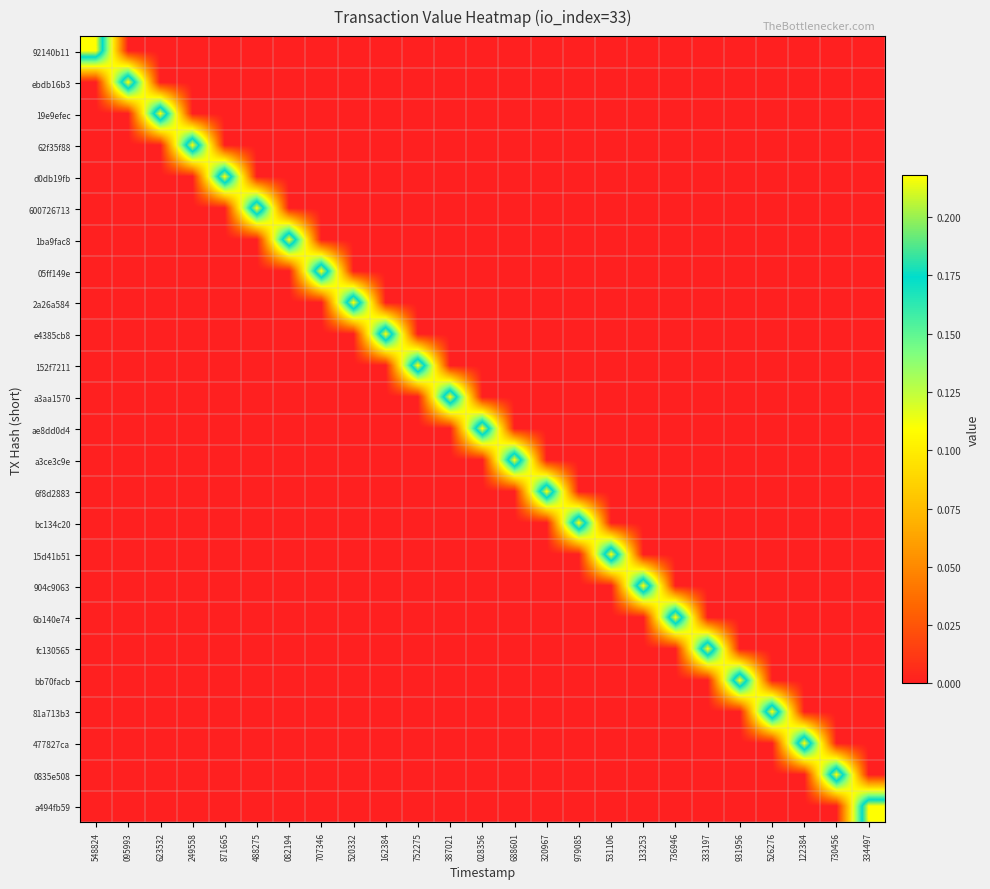

Reading left to right, what are all the values shown in this chart?

92140b11: 548824=0.2	095993=0.0	623532=0.0	249558=0.0	871665=0.0	488275=0.0	082194=0.0	707346=0.0	520332=0.0	162384=0.0	752275=0.0	387021=0.0	028356=0.0	688601=0.0	320967=0.0	979085=0.0	531106=0.0	133253=0.0	736946=0.0	333197=0.0	931956=0.0	526276=0.0	122384=0.0	730456=0.0	334497=0.0
ebdb16b3: 548824=0.0	095993=0.2	623532=0.0	249558=0.0	871665=0.0	488275=0.0	082194=0.0	707346=0.0	520332=0.0	162384=0.0	752275=0.0	387021=0.0	028356=0.0	688601=0.0	320967=0.0	979085=0.0	531106=0.0	133253=0.0	736946=0.0	333197=0.0	931956=0.0	526276=0.0	122384=0.0	730456=0.0	334497=0.0
19e9efec: 548824=0.0	095993=0.0	623532=0.2	249558=0.0	871665=0.0	488275=0.0	082194=0.0	707346=0.0	520332=0.0	162384=0.0	752275=0.0	387021=0.0	028356=0.0	688601=0.0	320967=0.0	979085=0.0	531106=0.0	133253=0.0	736946=0.0	333197=0.0	931956=0.0	526276=0.0	122384=0.0	730456=0.0	334497=0.0
62f35f88: 548824=0.0	095993=0.0	623532=0.0	249558=0.2	871665=0.0	488275=0.0	082194=0.0	707346=0.0	520332=0.0	162384=0.0	752275=0.0	387021=0.0	028356=0.0	688601=0.0	320967=0.0	979085=0.0	531106=0.0	133253=0.0	736946=0.0	333197=0.0	931956=0.0	526276=0.0	122384=0.0	730456=0.0	334497=0.0
d0db19fb: 548824=0.0	095993=0.0	623532=0.0	249558=0.0	871665=0.2	488275=0.0	082194=0.0	707346=0.0	520332=0.0	162384=0.0	752275=0.0	387021=0.0	028356=0.0	688601=0.0	320967=0.0	979085=0.0	531106=0.0	133253=0.0	736946=0.0	333197=0.0	931956=0.0	526276=0.0	122384=0.0	730456=0.0	334497=0.0
600726713: 548824=0.0	095993=0.0	623532=0.0	249558=0.0	871665=0.0	488275=0.2	082194=0.0	707346=0.0	520332=0.0	162384=0.0	752275=0.0	387021=0.0	028356=0.0	688601=0.0	320967=0.0	979085=0.0	531106=0.0	133253=0.0	736946=0.0	333197=0.0	931956=0.0	526276=0.0	122384=0.0	730456=0.0	334497=0.0
1ba9fac8: 548824=0.0	095993=0.0	623532=0.0	249558=0.0	871665=0.0	488275=0.0	082194=0.2	707346=0.0	520332=0.0	162384=0.0	752275=0.0	387021=0.0	028356=0.0	688601=0.0	320967=0.0	979085=0.0	531106=0.0	133253=0.0	736946=0.0	333197=0.0	931956=0.0	526276=0.0	122384=0.0	730456=0.0	334497=0.0
05ff149e: 548824=0.0	095993=0.0	623532=0.0	249558=0.0	871665=0.0	488275=0.0	082194=0.0	707346=0.2	520332=0.0	162384=0.0	752275=0.0	387021=0.0	028356=0.0	688601=0.0	320967=0.0	979085=0.0	531106=0.0	133253=0.0	736946=0.0	333197=0.0	931956=0.0	526276=0.0	122384=0.0	730456=0.0	334497=0.0
2a26a584: 548824=0.0	095993=0.0	623532=0.0	249558=0.0	871665=0.0	488275=0.0	082194=0.0	707346=0.0	520332=0.2	162384=0.0	752275=0.0	387021=0.0	028356=0.0	688601=0.0	320967=0.0	979085=0.0	531106=0.0	133253=0.0	736946=0.0	333197=0.0	931956=0.0	526276=0.0	122384=0.0	730456=0.0	334497=0.0
e4385cb8: 548824=0.0	095993=0.0	623532=0.0	249558=0.0	871665=0.0	488275=0.0	082194=0.0	707346=0.0	520332=0.0	162384=0.2	752275=0.0	387021=0.0	028356=0.0	688601=0.0	320967=0.0	979085=0.0	531106=0.0	133253=0.0	736946=0.0	333197=0.0	931956=0.0	526276=0.0	122384=0.0	730456=0.0	334497=0.0
152f7211: 548824=0.0	095993=0.0	623532=0.0	249558=0.0	871665=0.0	488275=0.0	082194=0.0	707346=0.0	520332=0.0	162384=0.0	752275=0.2	387021=0.0	028356=0.0	688601=0.0	320967=0.0	979085=0.0	531106=0.0	133253=0.0	736946=0.0	333197=0.0	931956=0.0	526276=0.0	122384=0.0	730456=0.0	334497=0.0
a3aa1570: 548824=0.0	095993=0.0	623532=0.0	249558=0.0	871665=0.0	488275=0.0	082194=0.0	707346=0.0	520332=0.0	162384=0.0	752275=0.0	387021=0.2	028356=0.0	688601=0.0	320967=0.0	979085=0.0	531106=0.0	133253=0.0	736946=0.0	333197=0.0	931956=0.0	526276=0.0	122384=0.0	730456=0.0	334497=0.0
ae8dd0d4: 548824=0.0	095993=0.0	623532=0.0	249558=0.0	871665=0.0	488275=0.0	082194=0.0	707346=0.0	520332=0.0	162384=0.0	752275=0.0	387021=0.0	028356=0.2	688601=0.0	320967=0.0	979085=0.0	531106=0.0	133253=0.0	736946=0.0	333197=0.0	931956=0.0	526276=0.0	122384=0.0	730456=0.0	334497=0.0
a3ce3c9e: 548824=0.0	095993=0.0	623532=0.0	249558=0.0	871665=0.0	488275=0.0	082194=0.0	707346=0.0	520332=0.0	162384=0.0	752275=0.0	387021=0.0	028356=0.0	688601=0.2	320967=0.0	979085=0.0	531106=0.0	133253=0.0	736946=0.0	333197=0.0	931956=0.0	526276=0.0	122384=0.0	730456=0.0	334497=0.0
6f8d2883: 548824=0.0	095993=0.0	623532=0.0	249558=0.0	871665=0.0	488275=0.0	082194=0.0	707346=0.0	520332=0.0	162384=0.0	752275=0.0	387021=0.0	028356=0.0	688601=0.0	320967=0.2	979085=0.0	531106=0.0	133253=0.0	736946=0.0	333197=0.0	931956=0.0	526276=0.0	122384=0.0	730456=0.0	334497=0.0
bc134c20: 548824=0.0	095993=0.0	623532=0.0	249558=0.0	871665=0.0	488275=0.0	082194=0.0	707346=0.0	520332=0.0	162384=0.0	752275=0.0	387021=0.0	028356=0.0	688601=0.0	320967=0.0	979085=0.2	531106=0.0	133253=0.0	736946=0.0	333197=0.0	931956=0.0	526276=0.0	122384=0.0	730456=0.0	334497=0.0
15d41b51: 548824=0.0	095993=0.0	623532=0.0	249558=0.0	871665=0.0	488275=0.0	082194=0.0	707346=0.0	520332=0.0	162384=0.0	752275=0.0	387021=0.0	028356=0.0	688601=0.0	320967=0.0	979085=0.0	531106=0.2	133253=0.0	736946=0.0	333197=0.0	931956=0.0	526276=0.0	122384=0.0	730456=0.0	334497=0.0
904c9063: 548824=0.0	095993=0.0	623532=0.0	249558=0.0	871665=0.0	488275=0.0	082194=0.0	707346=0.0	520332=0.0	162384=0.0	752275=0.0	387021=0.0	028356=0.0	688601=0.0	320967=0.0	979085=0.0	531106=0.0	133253=0.2	736946=0.0	333197=0.0	931956=0.0	526276=0.0	122384=0.0	730456=0.0	334497=0.0
6b140e74: 548824=0.0	095993=0.0	623532=0.0	249558=0.0	871665=0.0	488275=0.0	082194=0.0	707346=0.0	520332=0.0	162384=0.0	752275=0.0	387021=0.0	028356=0.0	688601=0.0	320967=0.0	979085=0.0	531106=0.0	133253=0.0	736946=0.2	333197=0.0	931956=0.0	526276=0.0	122384=0.0	730456=0.0	334497=0.0
fc130565: 548824=0.0	095993=0.0	623532=0.0	249558=0.0	871665=0.0	488275=0.0	082194=0.0	707346=0.0	520332=0.0	162384=0.0	752275=0.0	387021=0.0	028356=0.0	688601=0.0	320967=0.0	979085=0.0	531106=0.0	133253=0.0	736946=0.0	333197=0.2	931956=0.0	526276=0.0	122384=0.0	730456=0.0	334497=0.0
bb70facb: 548824=0.0	095993=0.0	623532=0.0	249558=0.0	871665=0.0	488275=0.0	082194=0.0	707346=0.0	520332=0.0	162384=0.0	752275=0.0	387021=0.0	028356=0.0	688601=0.0	320967=0.0	979085=0.0	531106=0.0	133253=0.0	736946=0.0	333197=0.0	931956=0.2	526276=0.0	122384=0.0	730456=0.0	334497=0.0
81a713b3: 548824=0.0	095993=0.0	623532=0.0	249558=0.0	871665=0.0	488275=0.0	082194=0.0	707346=0.0	520332=0.0	162384=0.0	752275=0.0	387021=0.0	028356=0.0	688601=0.0	320967=0.0	979085=0.0	531106=0.0	133253=0.0	736946=0.0	333197=0.0	931956=0.0	526276=0.2	122384=0.0	730456=0.0	334497=0.0
477827ca: 548824=0.0	095993=0.0	623532=0.0	249558=0.0	871665=0.0	488275=0.0	082194=0.0	707346=0.0	520332=0.0	162384=0.0	752275=0.0	387021=0.0	028356=0.0	688601=0.0	320967=0.0	979085=0.0	531106=0.0	133253=0.0	736946=0.0	333197=0.0	931956=0.0	526276=0.0	122384=0.2	730456=0.0	334497=0.0
0835e508: 548824=0.0	095993=0.0	623532=0.0	249558=0.0	871665=0.0	488275=0.0	082194=0.0	707346=0.0	520332=0.0	162384=0.0	752275=0.0	387021=0.0	028356=0.0	688601=0.0	320967=0.0	979085=0.0	531106=0.0	133253=0.0	736946=0.0	333197=0.0	931956=0.0	526276=0.0	122384=0.0	730456=0.2	334497=0.0
a494fb59: 548824=0.0	095993=0.0	623532=0.0	249558=0.0	871665=0.0	488275=0.0	082194=0.0	707346=0.0	520332=0.0	162384=0.0	752275=0.0	387021=0.0	028356=0.0	688601=0.0	320967=0.0	979085=0.0	531106=0.0	133253=0.0	736946=0.0	333197=0.0	931956=0.0	526276=0.0	122384=0.0	730456=0.0	334497=0.2